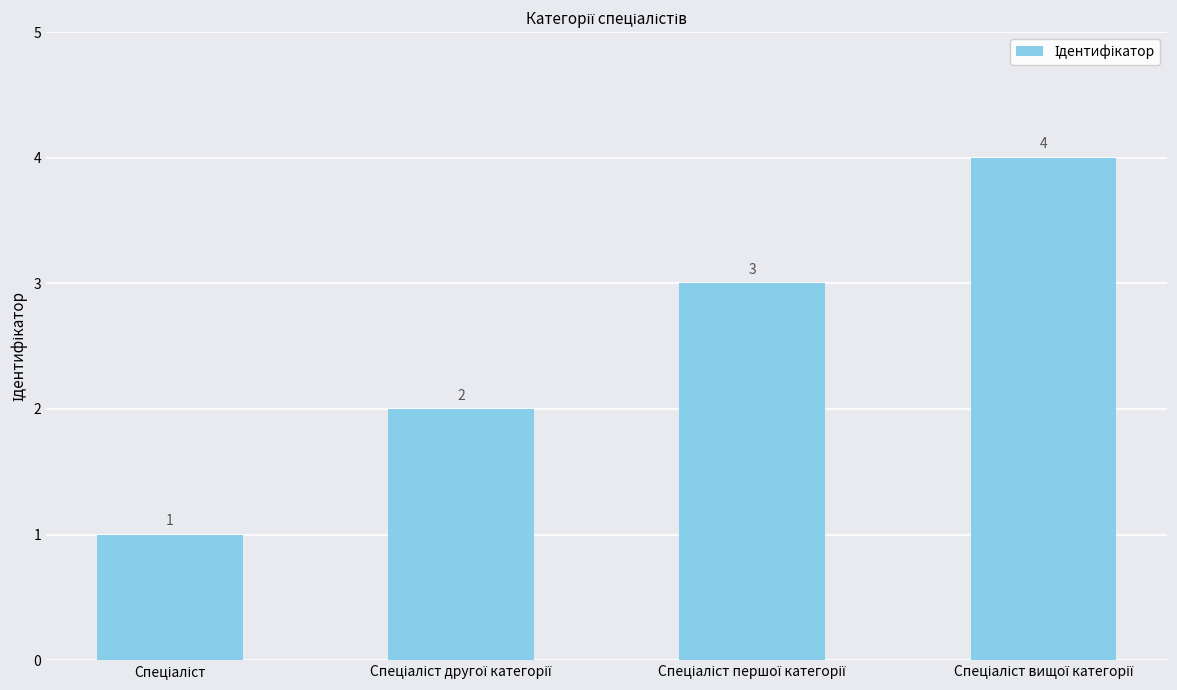

Reading left to right, transcribe all the data shown in this chart.

1	2	3	4